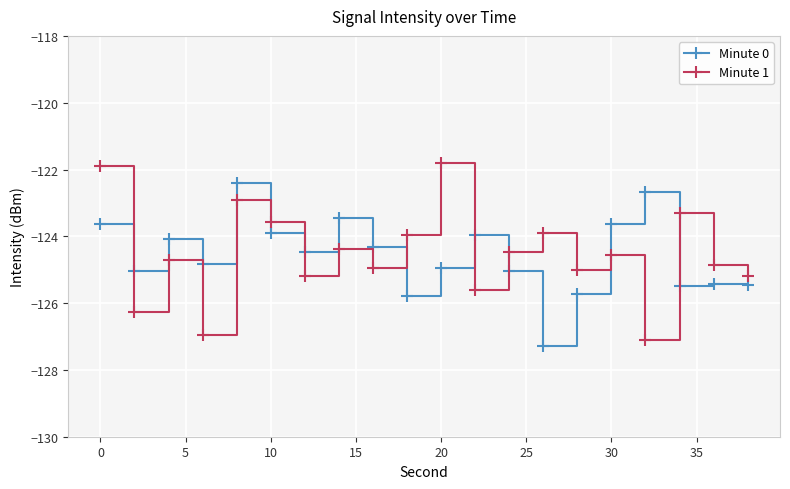

List the series in order of their peak value, lowest first.

Minute 0, Minute 1